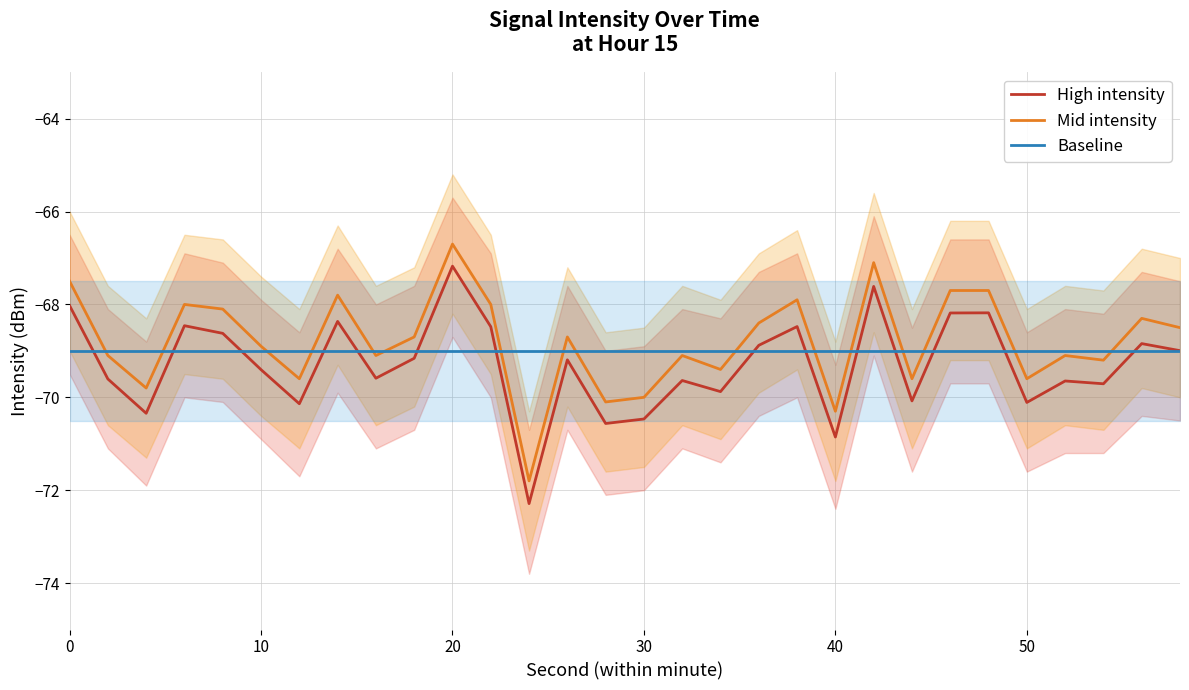

The value of Baseline at 30 is -32.6. True or false?

False